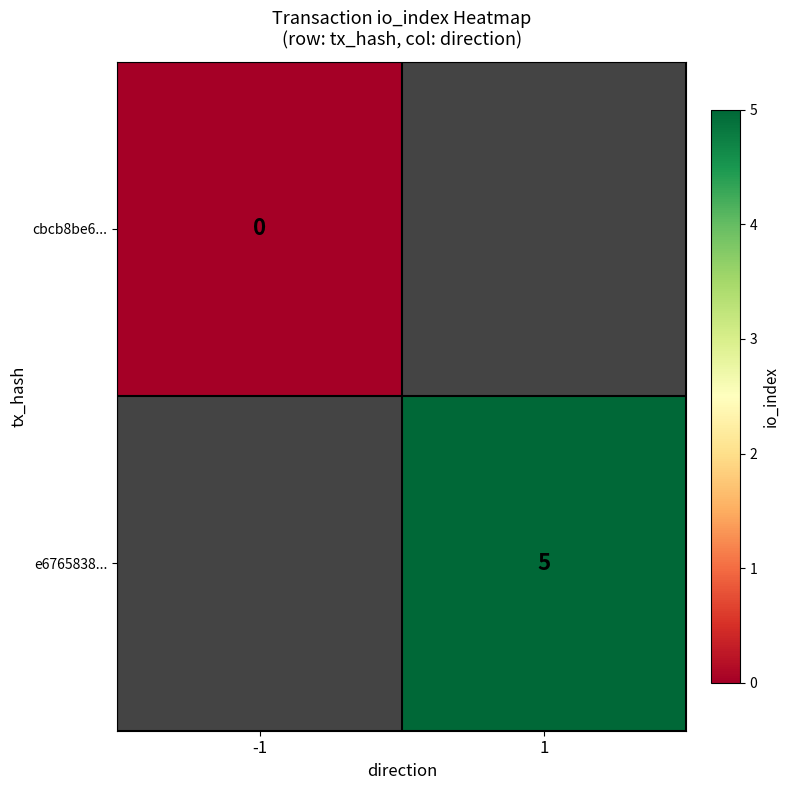

How many categories are shown in the chart?

2